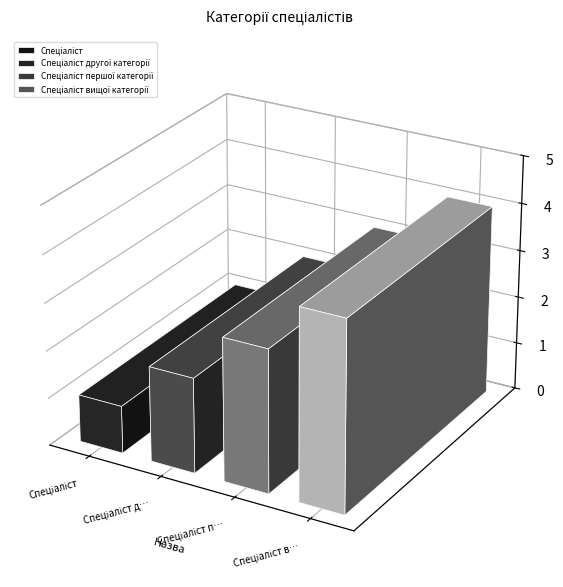

What is the difference between the values at Спеціаліст другої категорії and Спеціаліст вищої категорії?

2